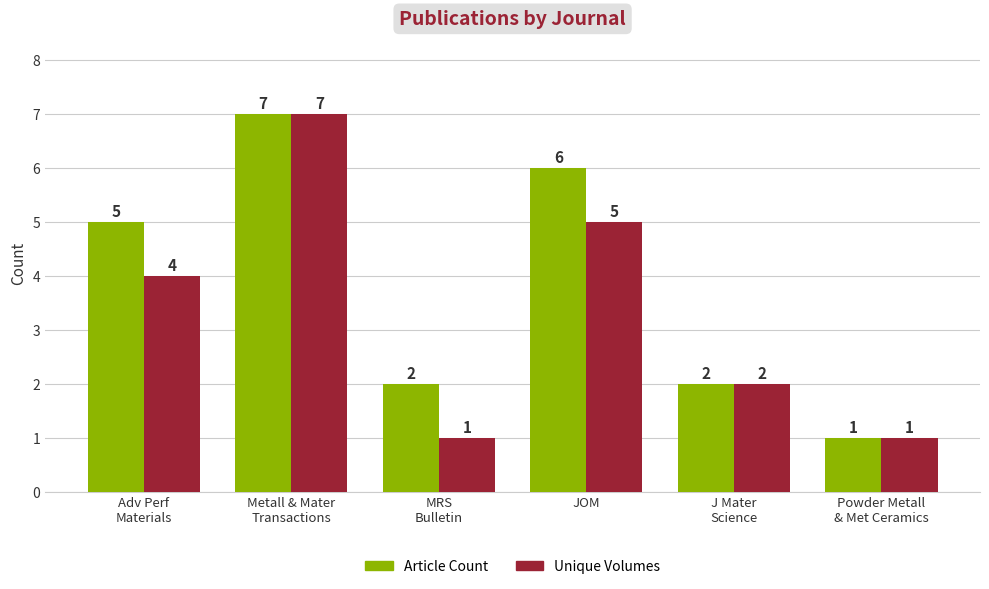

Does the chart contain stacked bars?

No